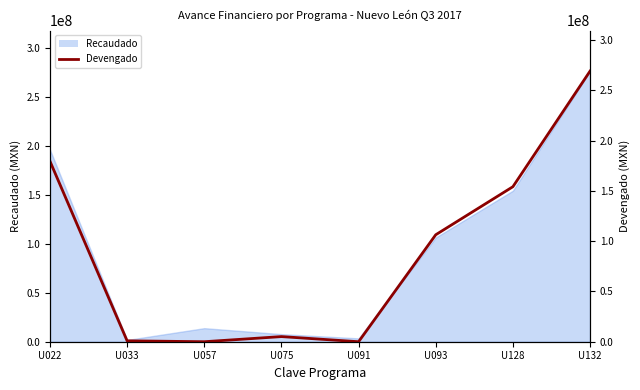

List the labels in order of value, largest first.

U132, U022, U128, U093, U075, U033, U057, U091